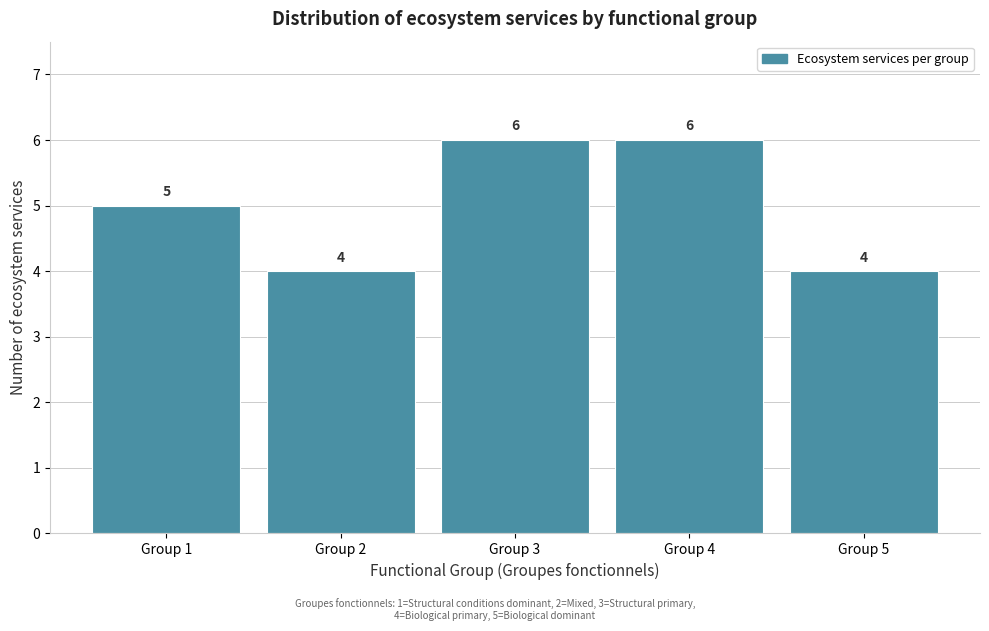

Reading right to left, transcribe all the data shown in this chart.

4	6	6	4	5